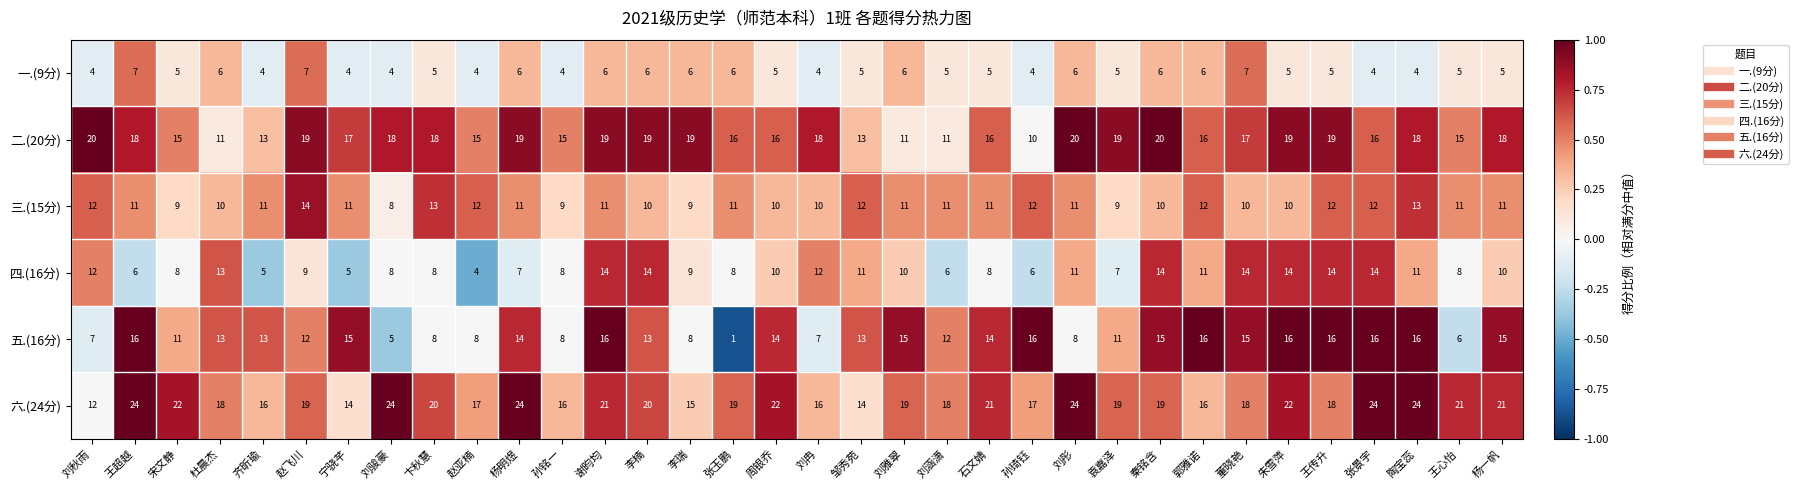

What is the spread (max minus min) of values at 陶宝蕊?

20